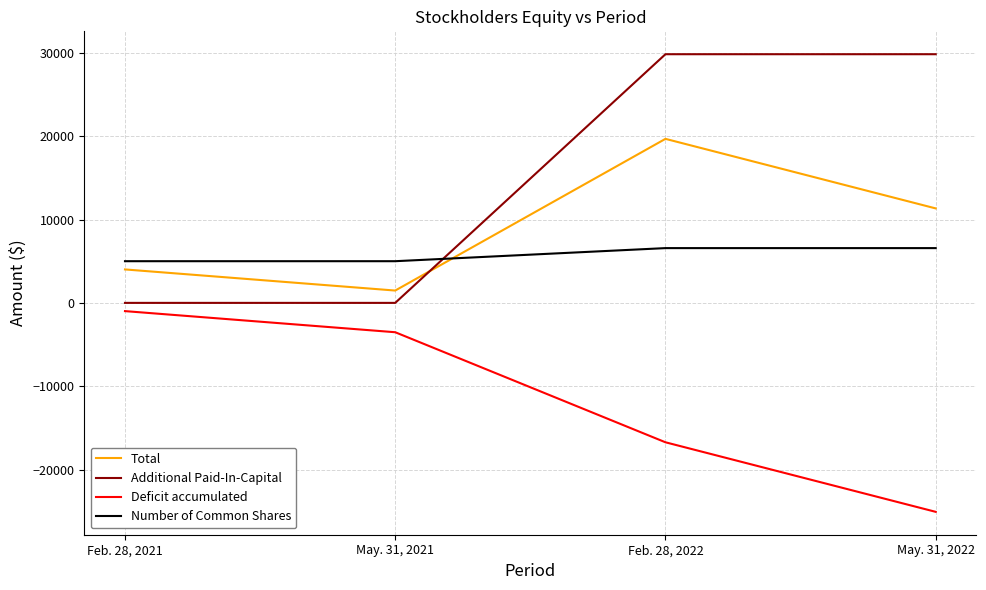

What is the greatest value displayed?

29830